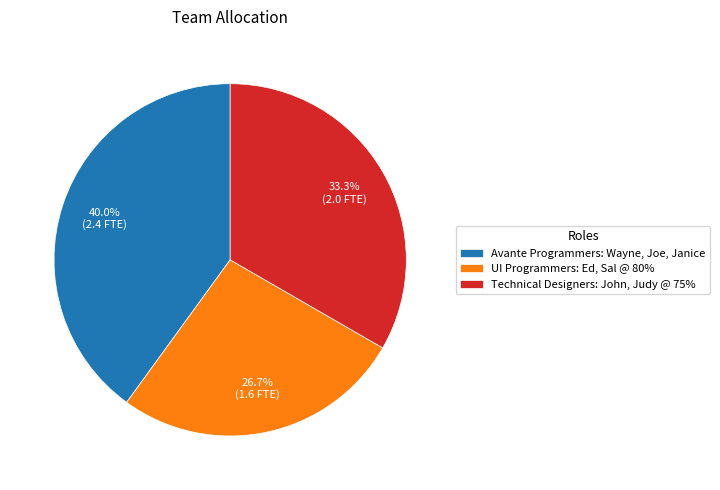

To the nearest percent, what is the difference between the Avante Programmers: Wayne, Joe, Janice and UI Programmers: Ed, Sal @ 80% slice percentages?

13%